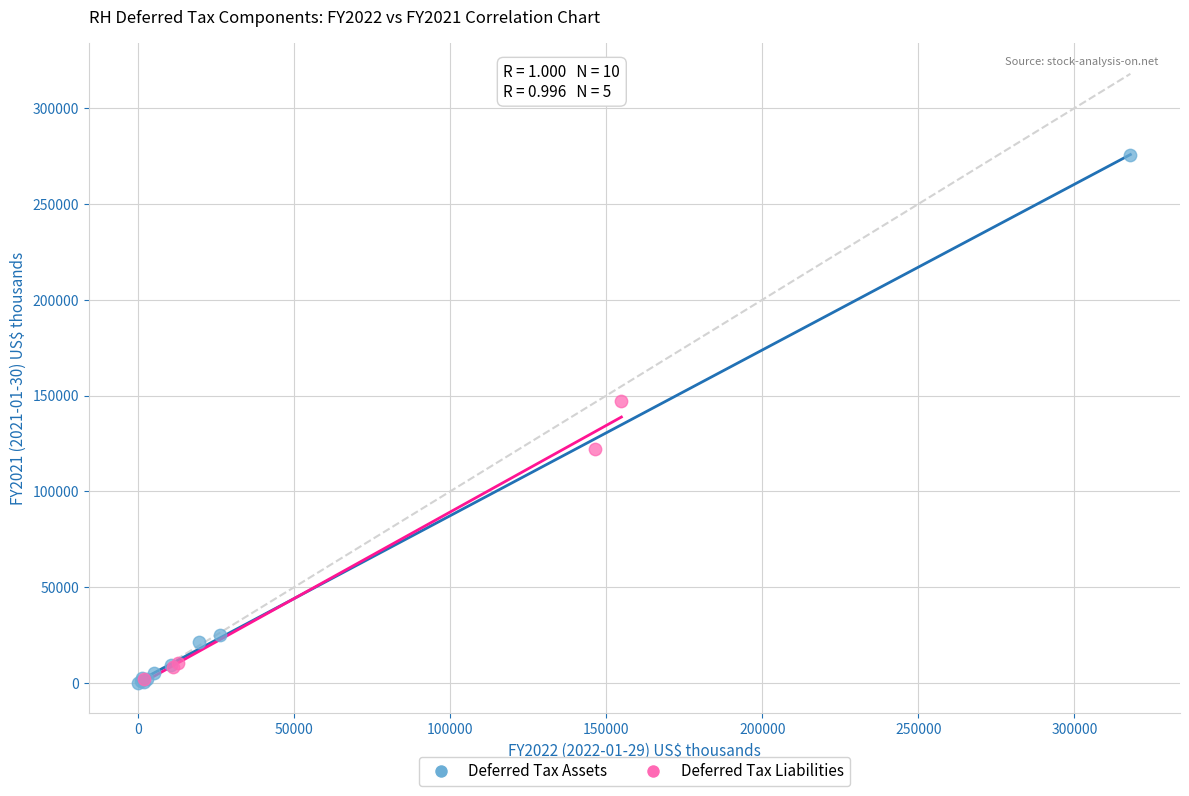

Which series reaches the maximum Y coordinate?

Deferred Tax Assets